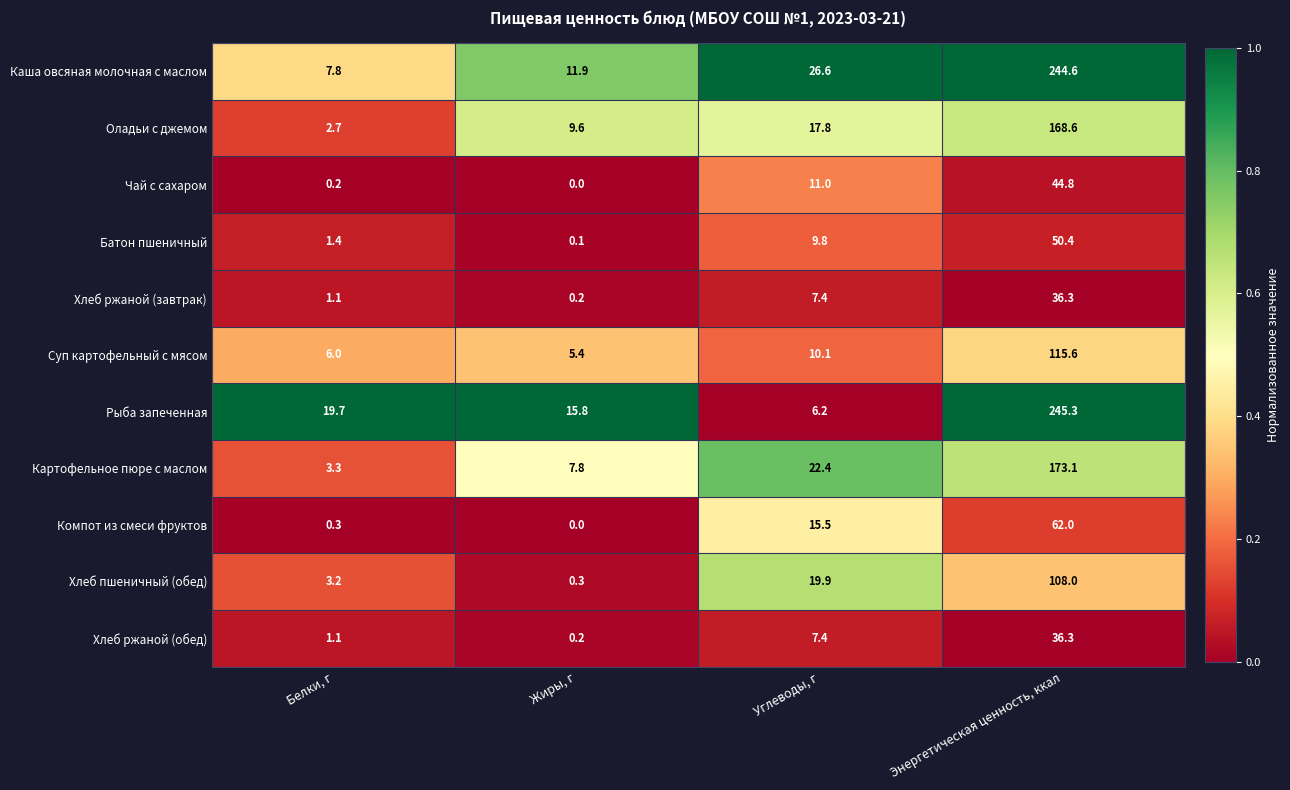

What is the total value across all series at Белки, г?

46.8